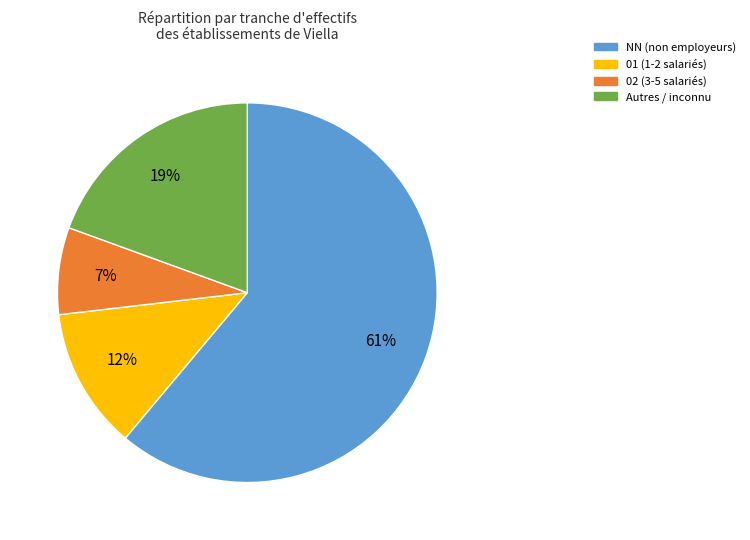

Does any single category account for the majority?

Yes